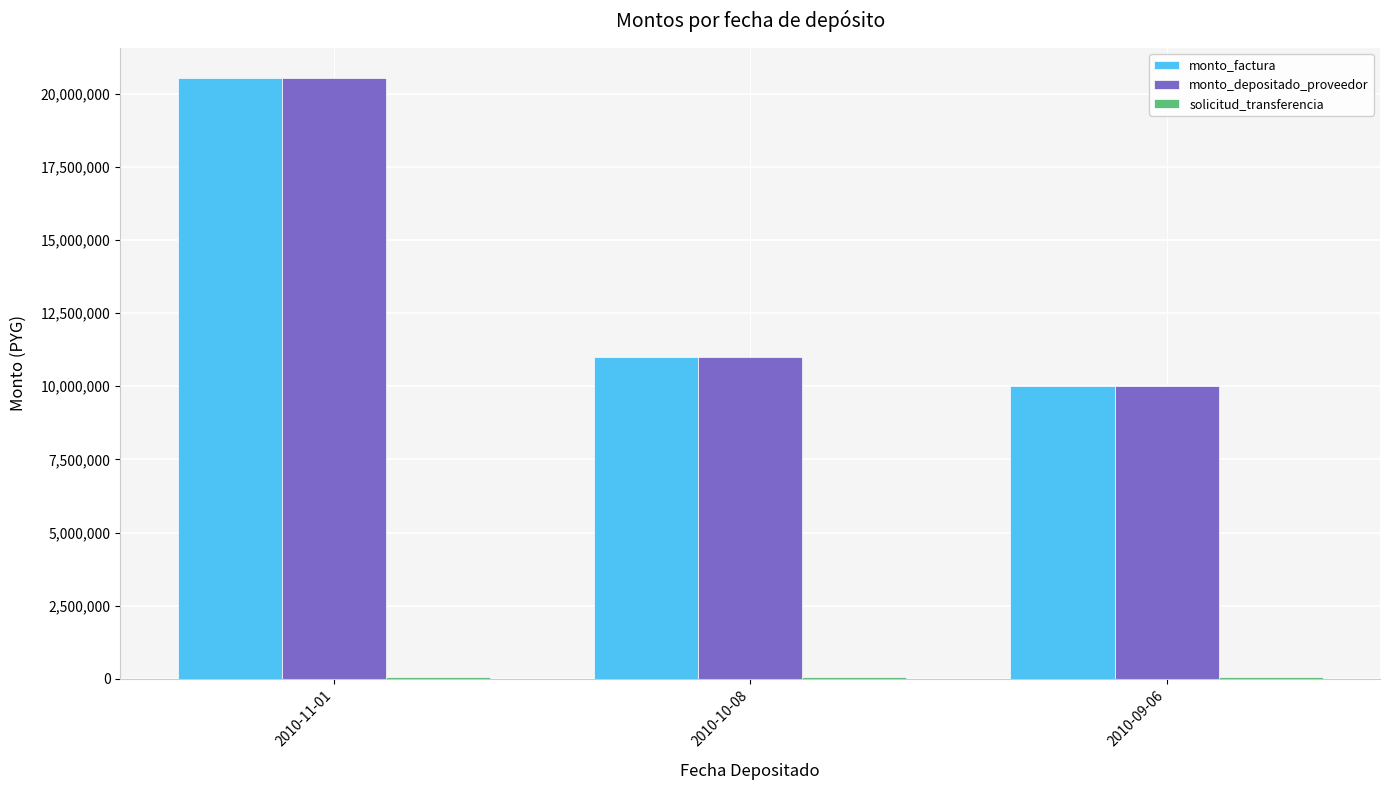

What is the spread (max minus min) of values at 2010-09-06?

9938426